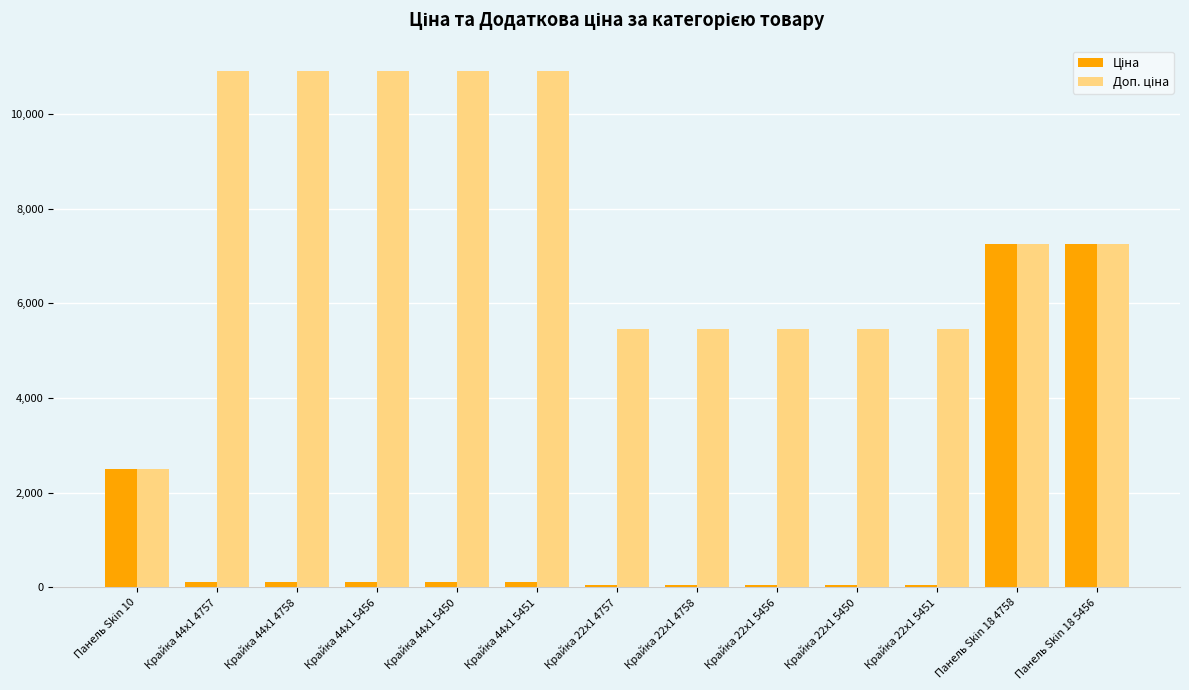

What is the greatest value displayed?

10903.0